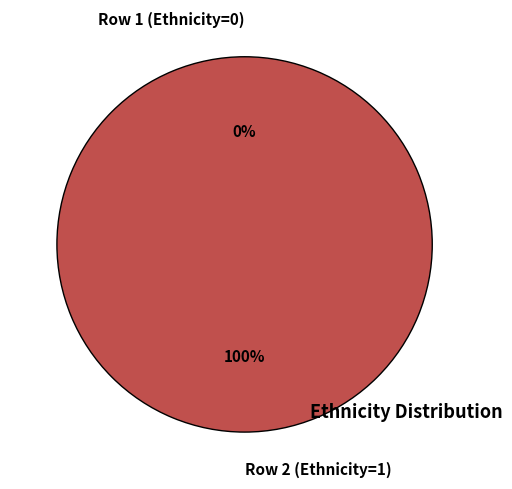

What percentage do Row 2 (Ethnicity=1) and Row 1 (Ethnicity=0) together represent?

100.0%